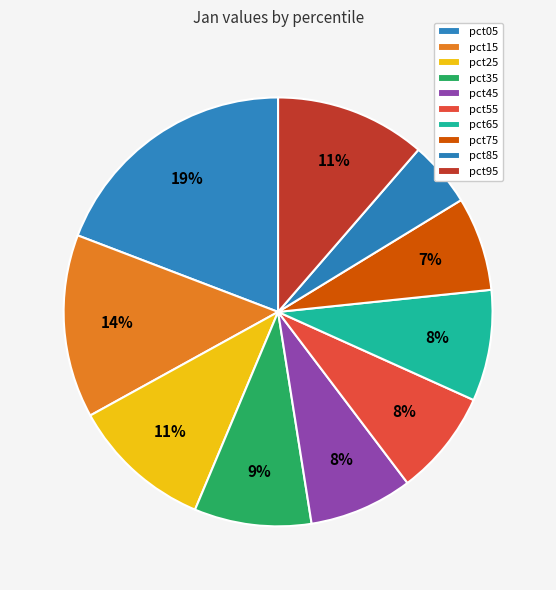

To the nearest percent, what is the average slice percentage?

10%